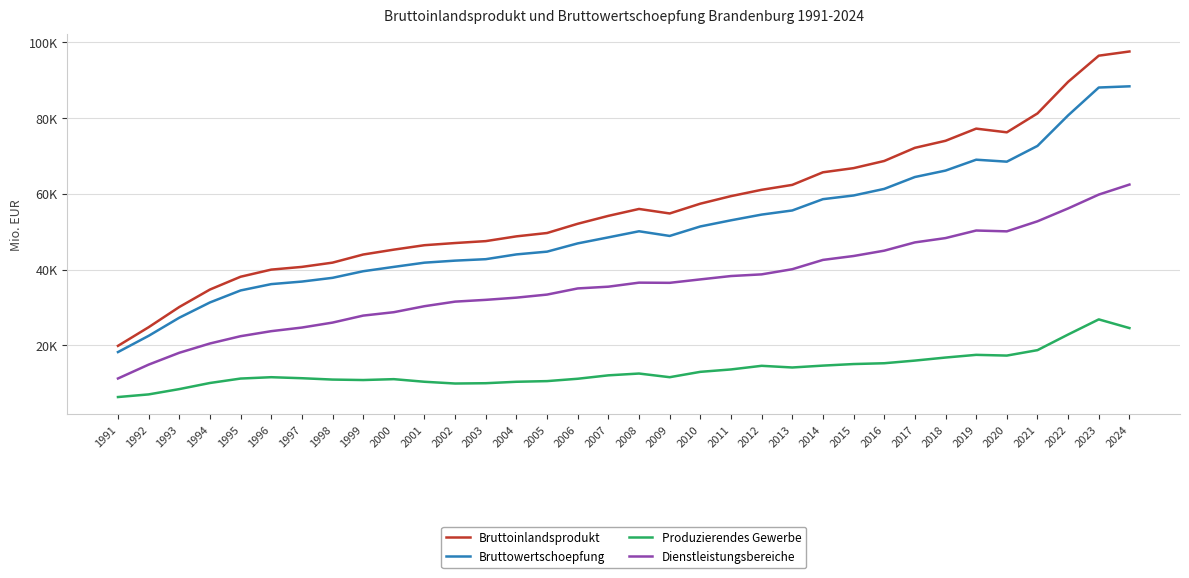

What are all the series names shown in the legend?

Bruttoinlandsprodukt, Bruttowertschoepfung, Produzierendes Gewerbe, Dienstleistungsbereiche